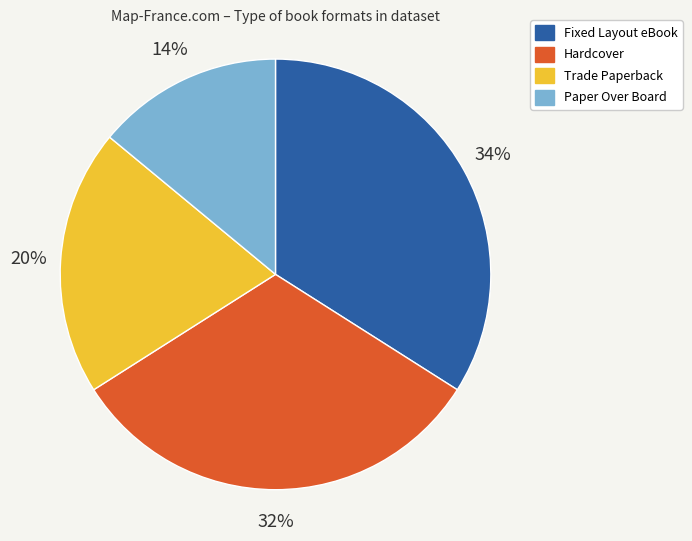

Combined, do Fixed Layout eBook and Paper Over Board account for over 50%?

No